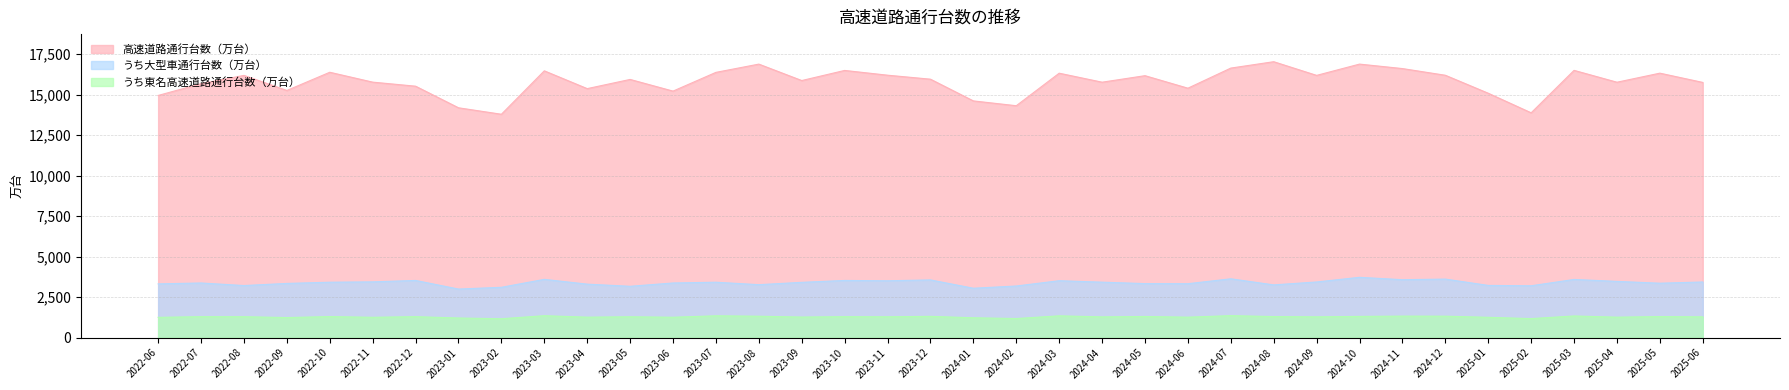

Reading left to right, what are all the values shown in this chart?

高速道路通行台数（万台）: 2022-06=14944.8	2022-07=15669.9	2022-08=16182.6	2022-09=15252.4	2022-10=16375.8	2022-11=15766.6	2022-12=15516.4	2023-01=14183.6	2023-02=13784.9	2023-03=16463.9	2023-04=15366.1	2023-05=15933.2	2023-06=15212.5	2023-07=16369.2	2023-08=16878.4	2023-09=15865.3	2023-10=16488.1	2023-11=16194.7	2023-12=15948.3	2024-01=14607.8	2024-02=14311.4	2024-03=16317.9	2024-04=15763.0	2024-05=16164.5	2024-06=15392.5	2024-07=16633.6	2024-08=17026.9	2024-09=16183.2	2024-10=16879.3	2024-11=16603.3	2024-12=16190.6	2025-01=15081.1	2025-02=13873.9	2025-03=16492.7	2025-04=15761.2	2025-05=16320.1	2025-06=15748.7
うち大型車通行台数（万台）: 2022-06=3318.7	2022-07=3373.8	2022-08=3215.9	2022-09=3346.2	2022-10=3421.1	2022-11=3443.3	2022-12=3530.6	2023-01=2999.3	2023-02=3107.6	2023-03=3596.9	2023-04=3302.1	2023-05=3169.8	2023-06=3374.2	2023-07=3420.8	2023-08=3269.4	2023-09=3413.5	2023-10=3530.4	2023-11=3510.6	2023-12=3562.3	2024-01=3049.7	2024-02=3187.5	2024-03=3513.7	2024-04=3424.4	2024-05=3335.7	2024-06=3329.4	2024-07=3631.3	2024-08=3256.7	2024-09=3436.2	2024-10=3723.7	2024-11=3576.3	2024-12=3614.1	2025-01=3223.9	2025-02=3202.3	2025-03=3591.5	2025-04=3471.7	2025-05=3359.9	2025-06=3435.3
うち東名高速道路通行台数（万台）: 2022-06=1253.6	2022-07=1295.3	2022-08=1292.8	2022-09=1240.5	2022-10=1300.6	2022-11=1256.7	2022-12=1295.8	2023-01=1213.1	2023-02=1167.1	2023-03=1354.5	2023-04=1264.5	2023-05=1288.5	2023-06=1260.0	2023-07=1348.2	2023-08=1322.4	2023-09=1271.0	2023-10=1295.3	2023-11=1288.0	2023-12=1314.5	2024-01=1227.6	2024-02=1179.8	2024-03=1346.2	2024-04=1282.1	2024-05=1306.7	2024-06=1264.0	2024-07=1358.0	2024-08=1301.0	2024-09=1284.7	2024-10=1310.9	2024-11=1329.0	2024-12=1325.1	2025-01=1255.8	2025-02=1175.2	2025-03=1338.4	2025-04=1263.7	2025-05=1301.2	2025-06=1284.1